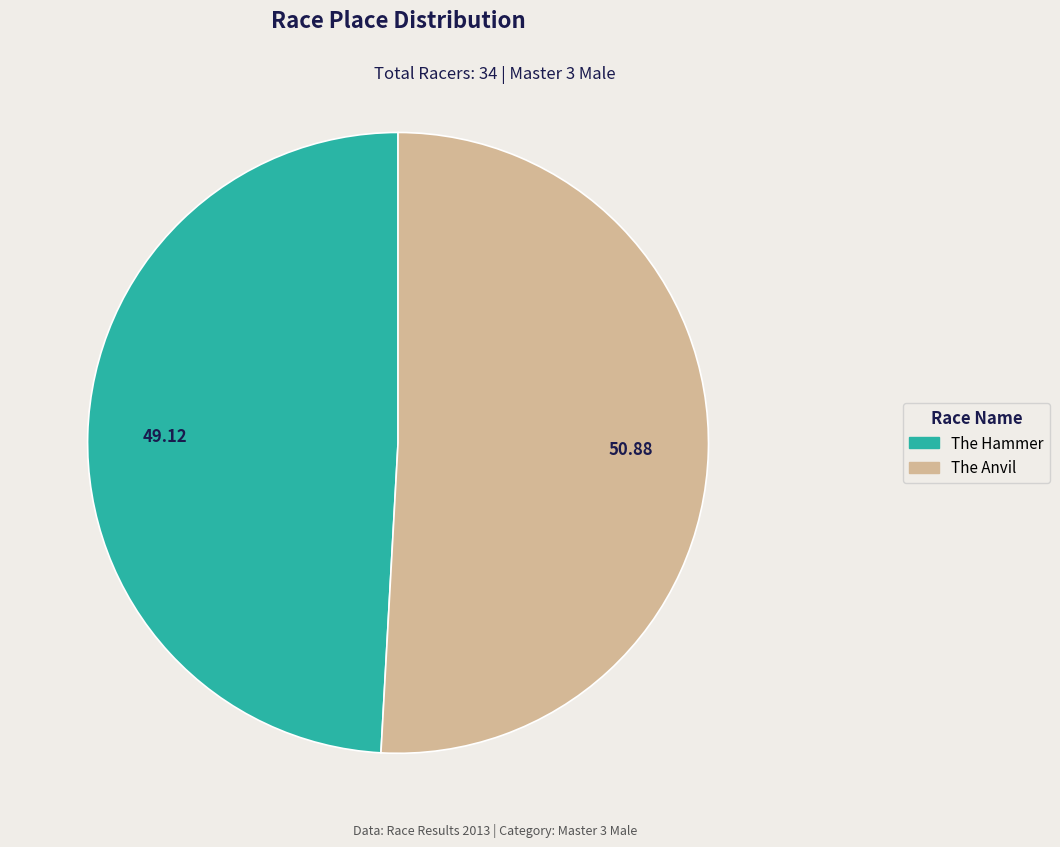

Is there any slice that represents more than half of the pie?

Yes